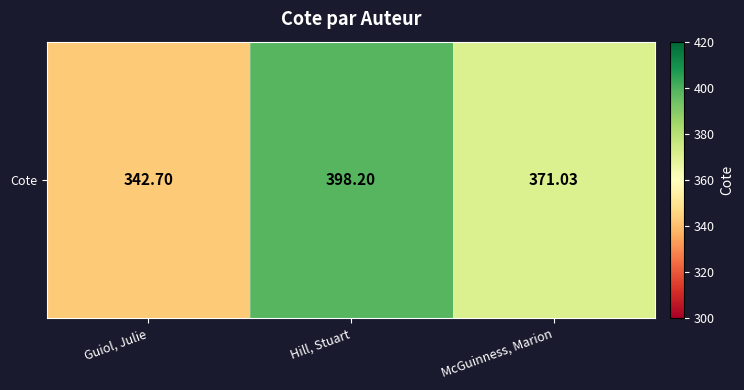

How many series are shown in this chart?

1